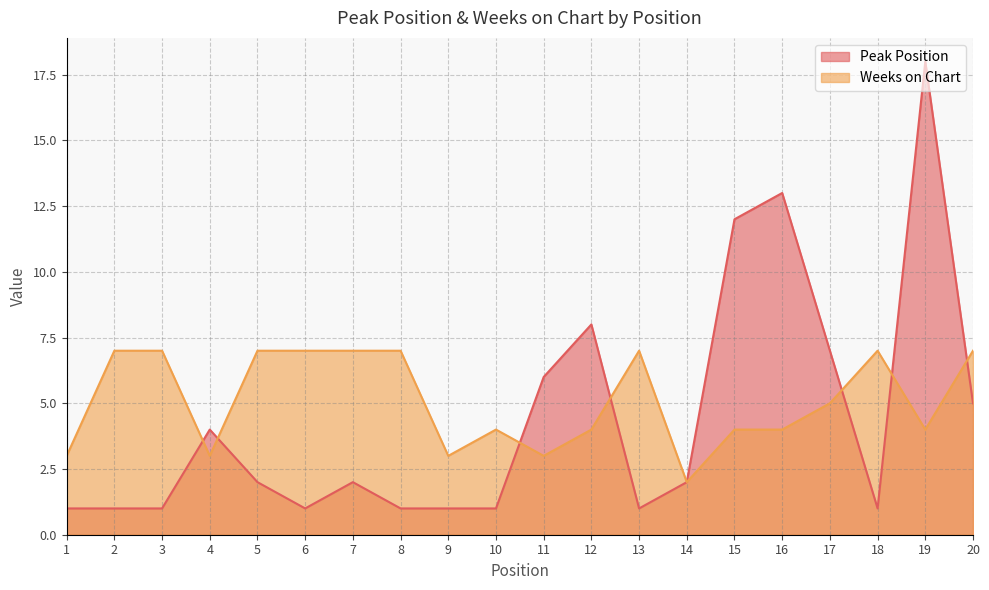

Which series ends up on top after the final intersection of Peak Position and Weeks on Chart?

Weeks on Chart